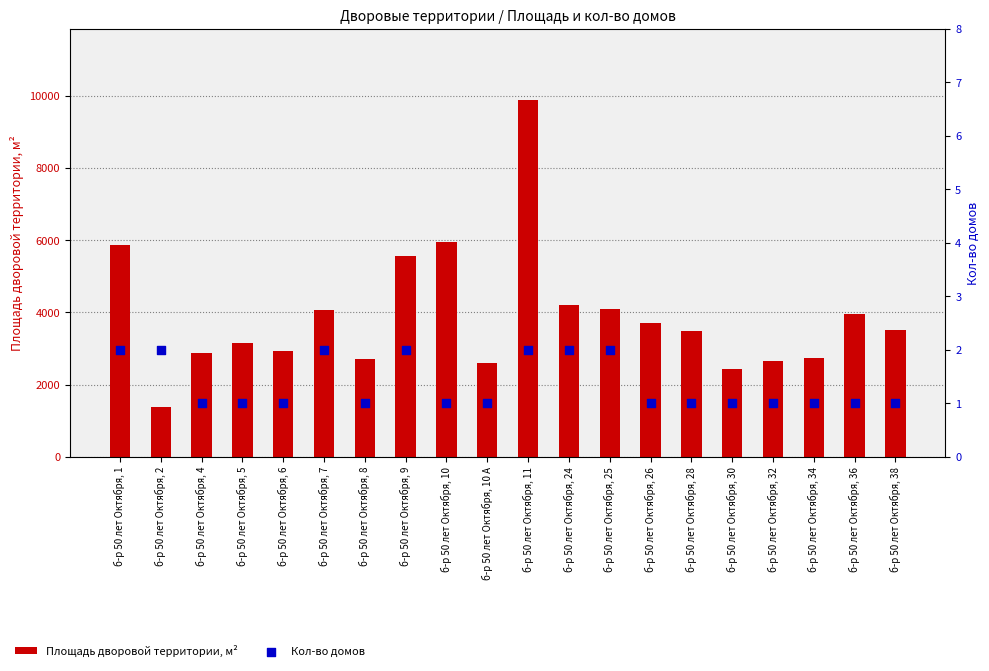

At which category is the sum across all series the highest?

б-р 50 лет Октября, 11